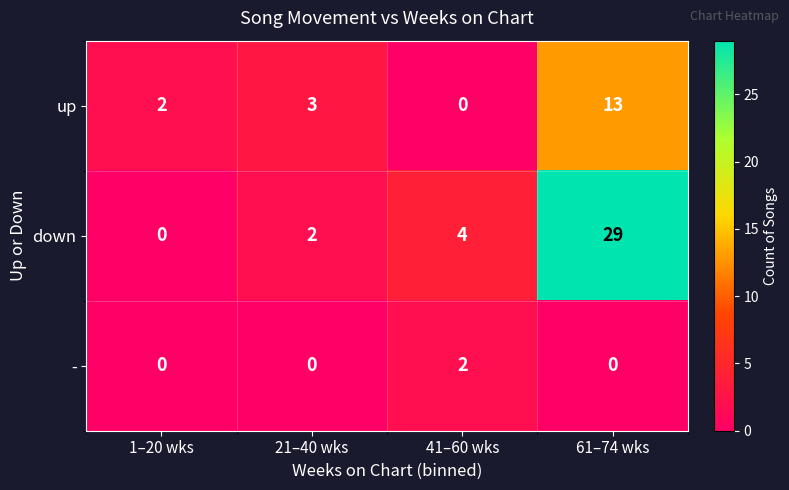

Which category has the highest value in the up series?

61–74 wks